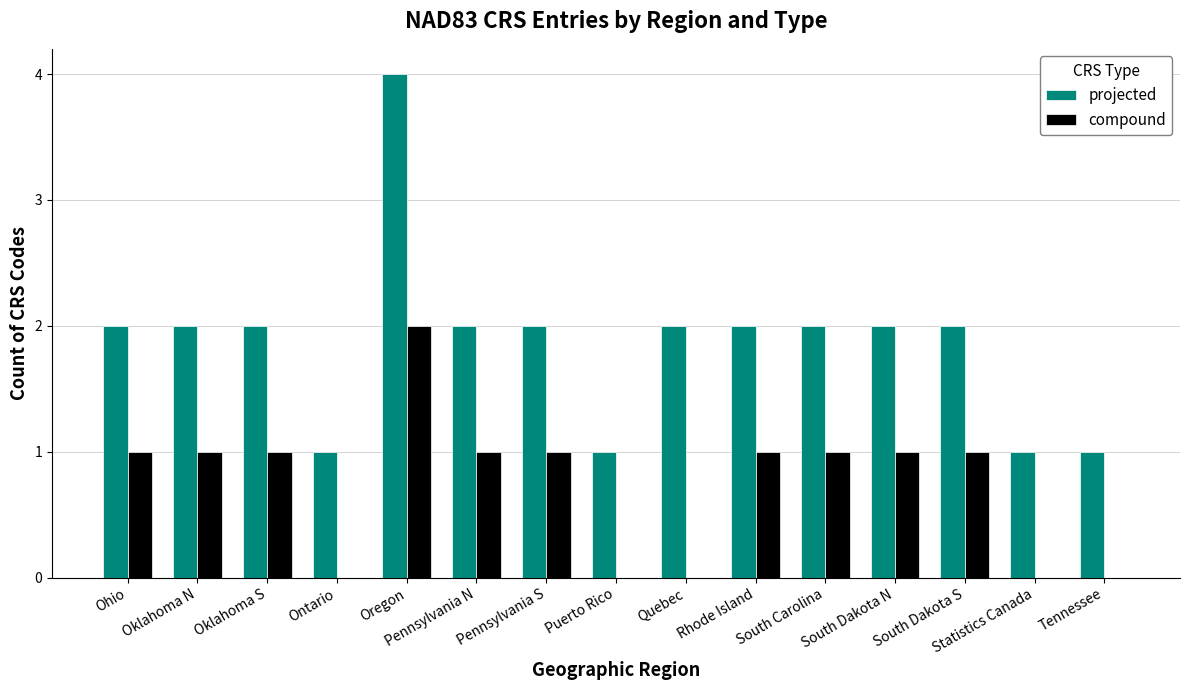

The value of projected at Oklahoma S is 2. True or false?

True